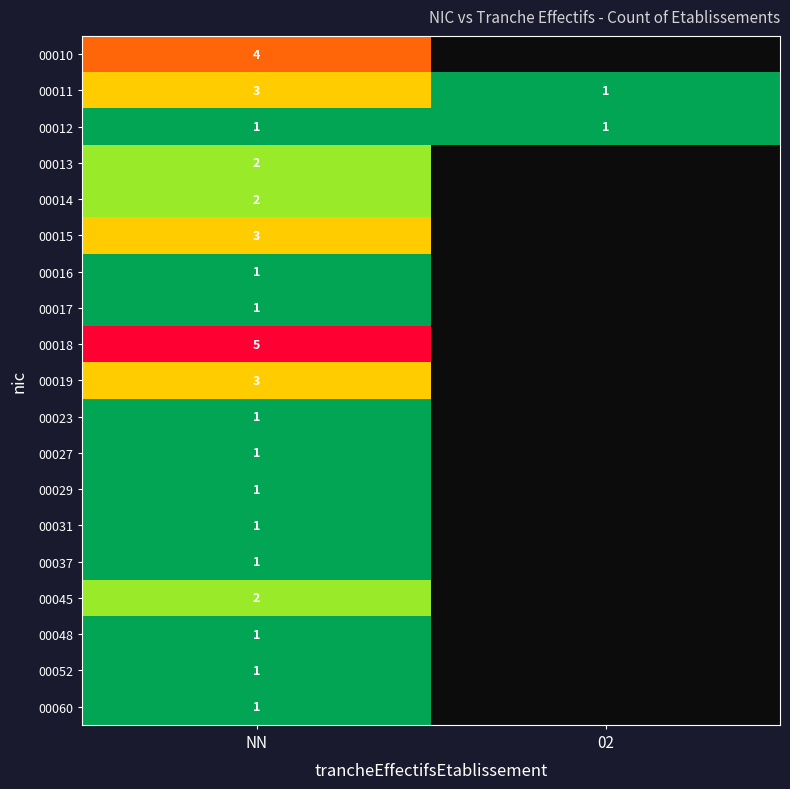

At which category is the sum across all series the highest?

NN